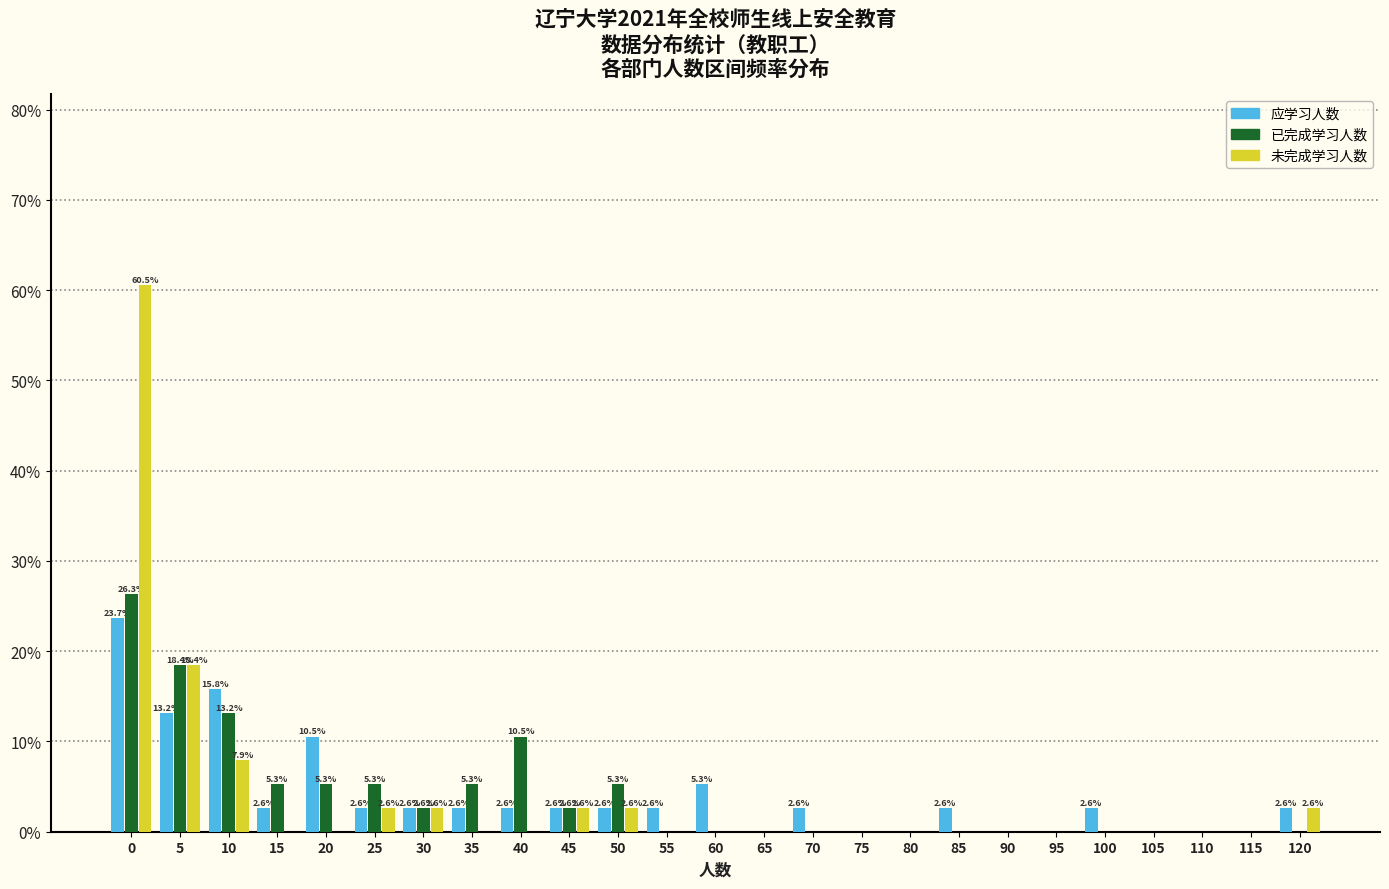

Is it true that 未完成学习人数 equals 18.7 at 90?

False